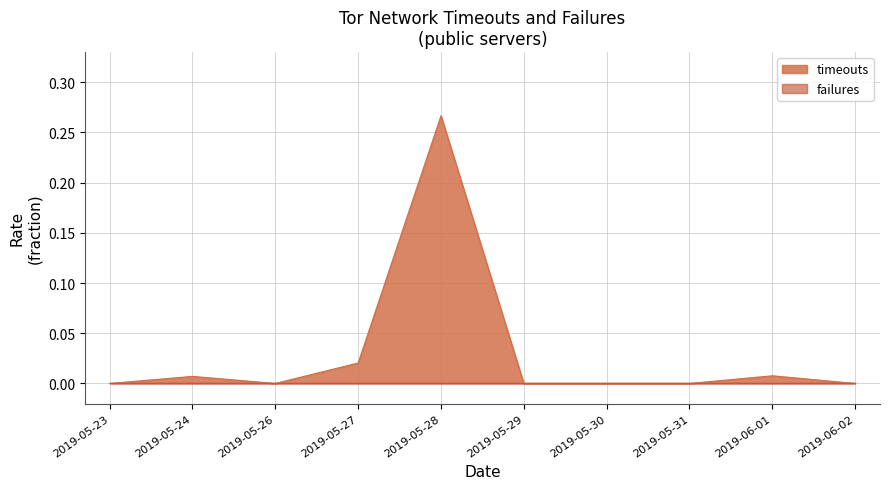

What is the maximum value shown in the chart?

0.3